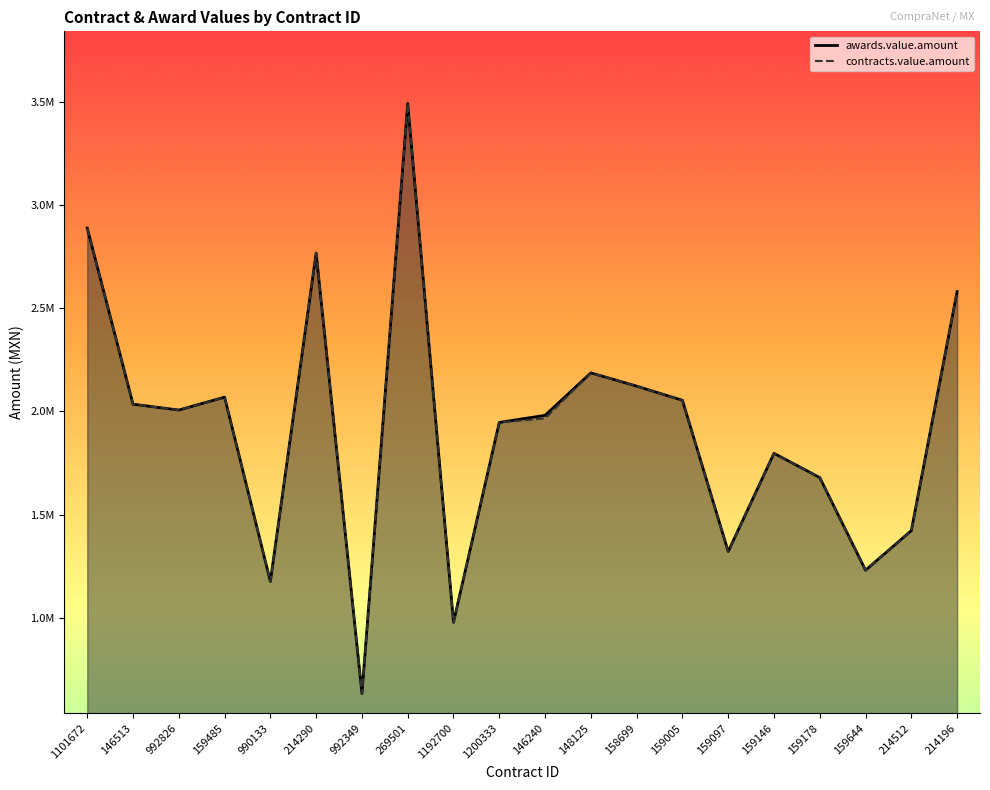

What is the difference between the awards.value.amount values at 214290 and 158699?

644712.1